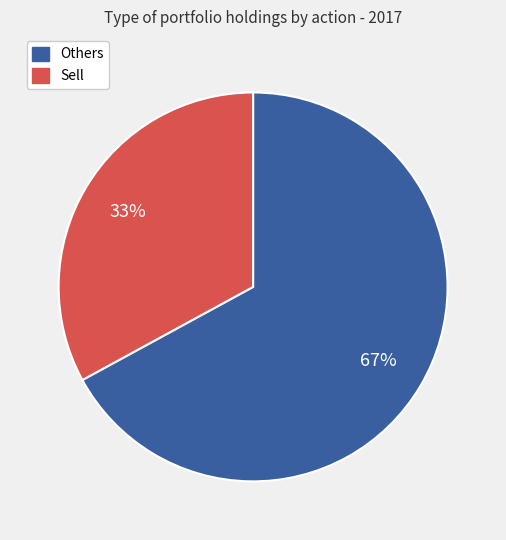

Is there a majority slice in this chart?

Yes